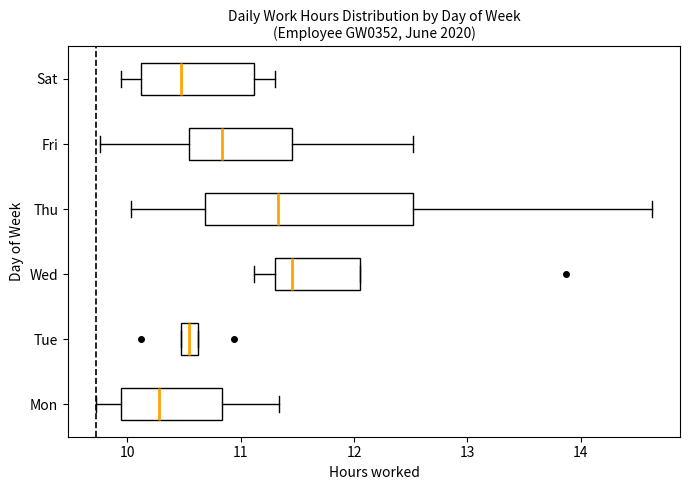

Comparing the boxes themselves (not the whiskers), which one is the widest?

Thu